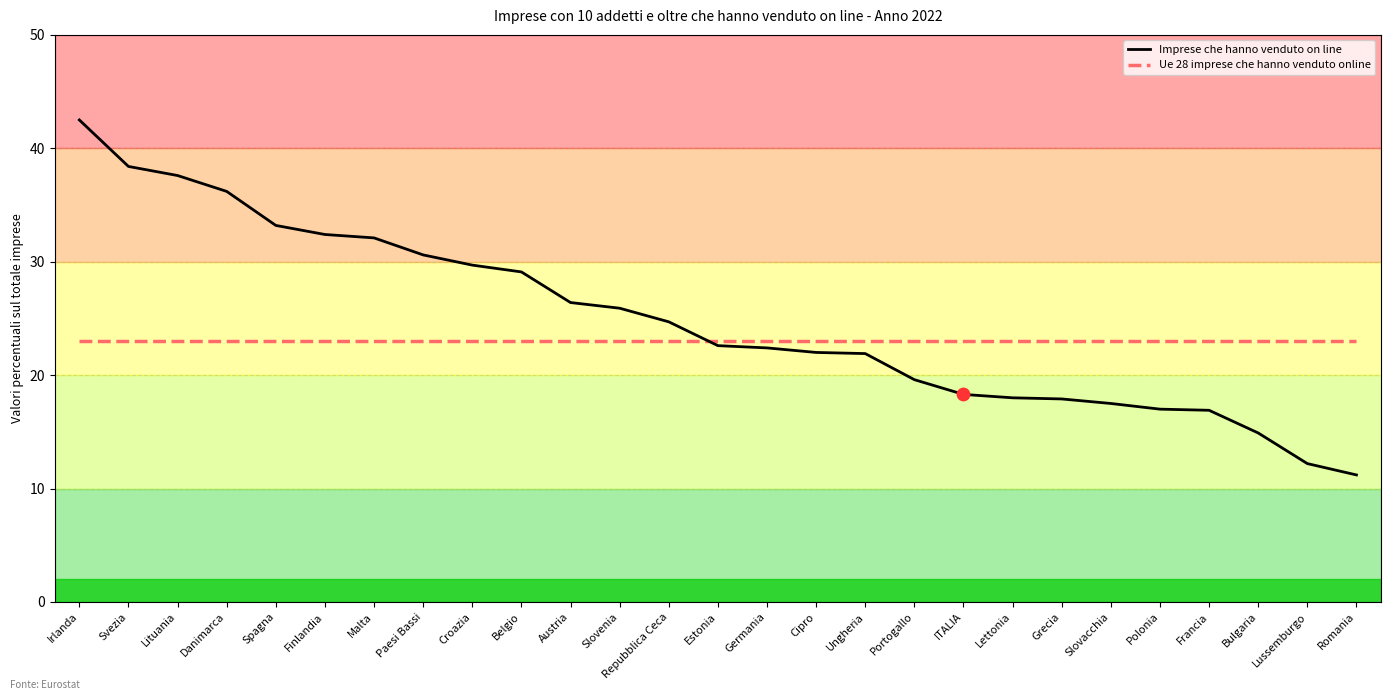

What is the difference between the highest and lowest values at Danimarca?

13.2